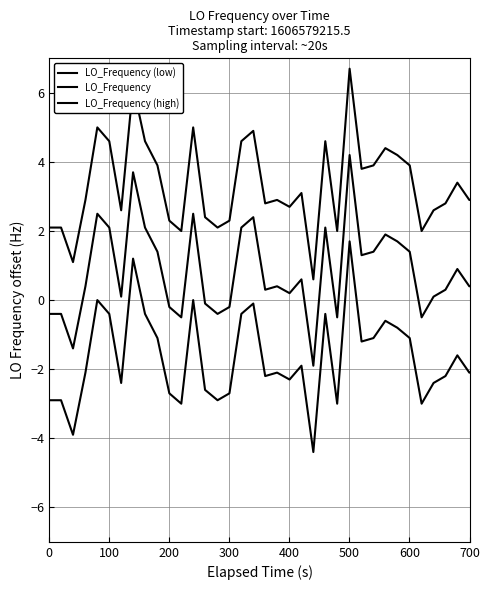

In LO_Frequency, how many points are lower than both neighbors (excluding endpoints)?

10